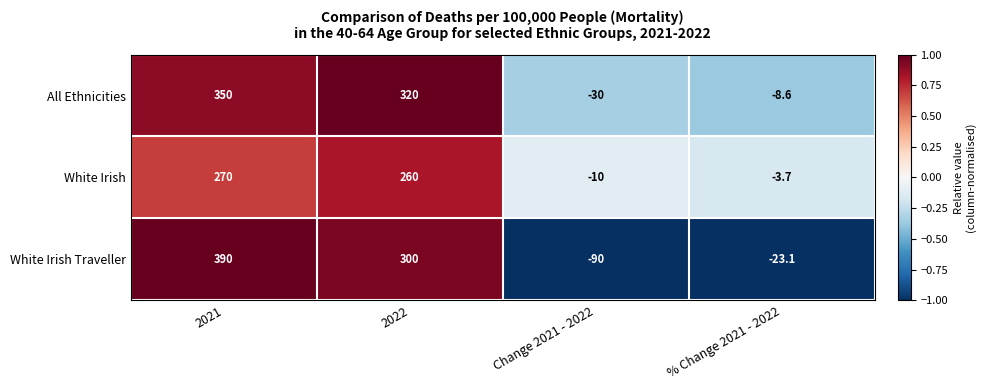

Reading left to right, extract all data points from this chart.

All Ethnicities: 2021=350.0	2022=320.0	Change 2021 - 2022=-30.0	% Change 2021 - 2022=-8.6
White Irish: 2021=270.0	2022=260.0	Change 2021 - 2022=-10.0	% Change 2021 - 2022=-3.7
White Irish Traveller: 2021=390.0	2022=300.0	Change 2021 - 2022=-90.0	% Change 2021 - 2022=-23.1